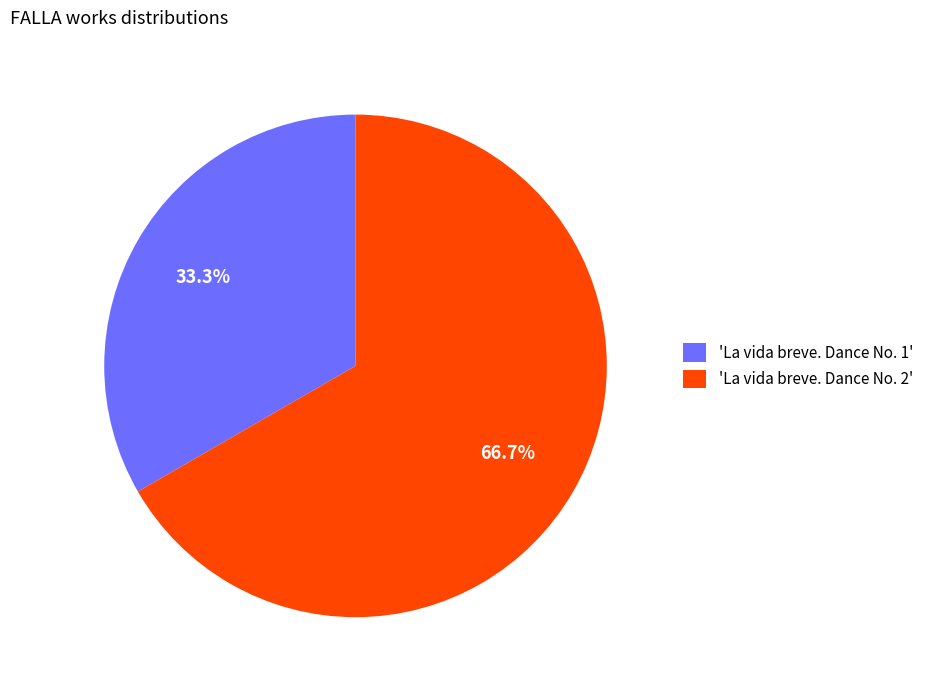

Which category has the biggest portion of the pie?

'La vida breve. Dance No. 2'